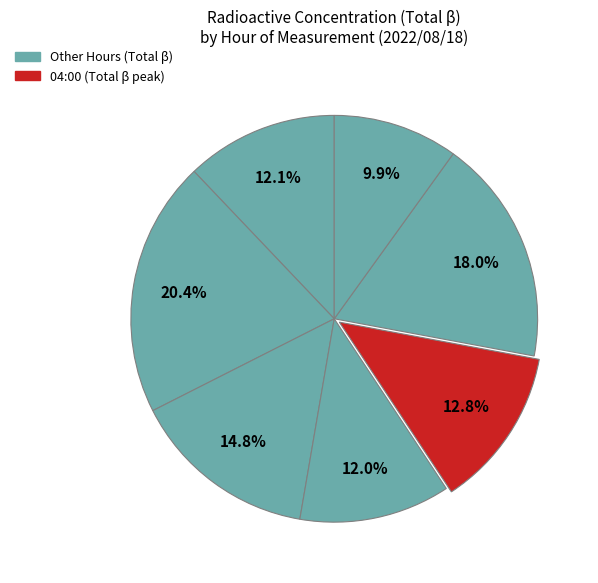

Which category has the biggest portion of the pie?

01:20